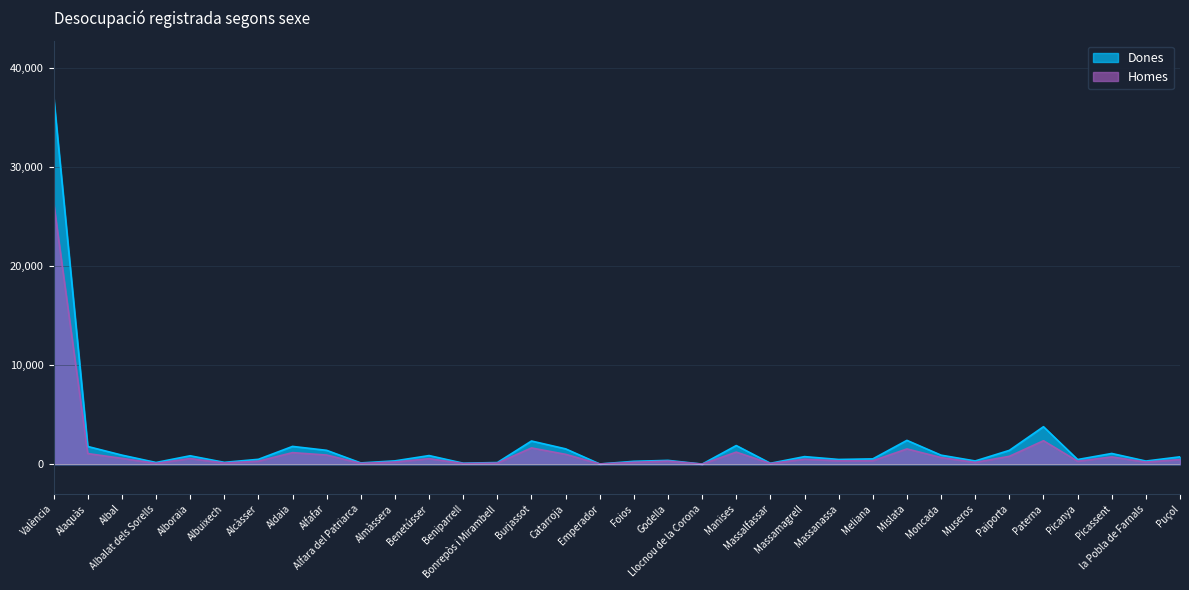

Reading left to right, extract all data points from this chart.

Dones: València=37159	Alaquàs=1786	Albal=915	Albalat dels Sorells=170	Alboraia=848	Albuixech=184	Alcàsser=490	Aldaia=1793	Alfafar=1396	Alfara del Patriarca=127	Almàssera=333	Benetússer=868	Beniparrell=99	Bonrepòs i Mirambell=164	Burjassot=2338	Catarroja=1546	Emperador=22	Foios=288	Godella=382	Llocnou de la Corona=8	Manises=1879	Massalfassar=92	Massamagrell=763	Massanassa=475	Meliana=534	Mislata=2403	Moncada=909	Museros=324	Paiporta=1392	Paterna=3781	Picanya=468	Picassent=1080	la Pobla de Farnals=315	Puçol=742
Homes: València=26410	Alaquàs=1070	Albal=588	Albalat dels Sorells=82	Alboraia=568	Albuixech=118	Alcàsser=302	Aldaia=1166	Alfafar=921	Alfara del Patriarca=80	Almàssera=219	Benetússer=555	Beniparrell=66	Bonrepòs i Mirambell=107	Burjassot=1639	Catarroja=993	Emperador=21	Foios=188	Godella=308	Llocnou de la Corona=6	Manises=1218	Massalfassar=60	Massamagrell=504	Massanassa=338	Meliana=344	Mislata=1540	Moncada=667	Museros=178	Paiporta=794	Paterna=2366	Picanya=295	Picassent=732	la Pobla de Farnals=211	Puçol=466